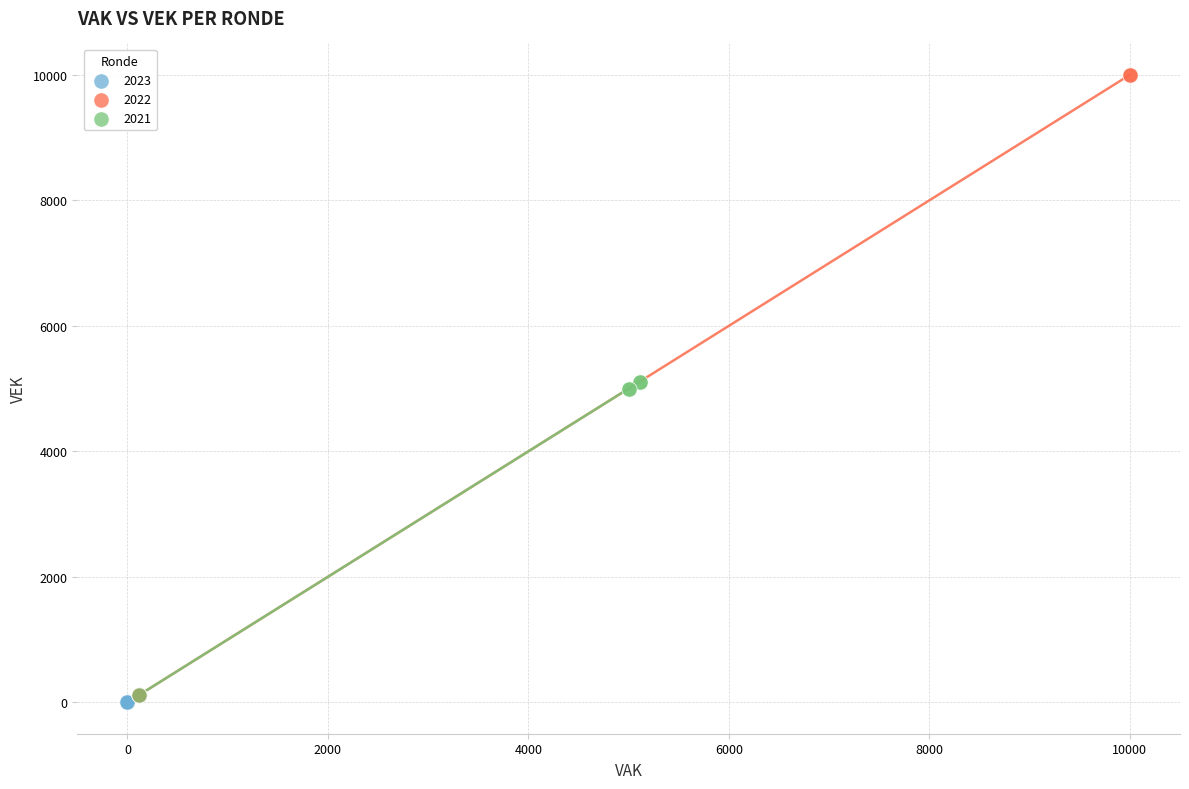

What are all the series names shown in the legend?

2023, 2022, 2021